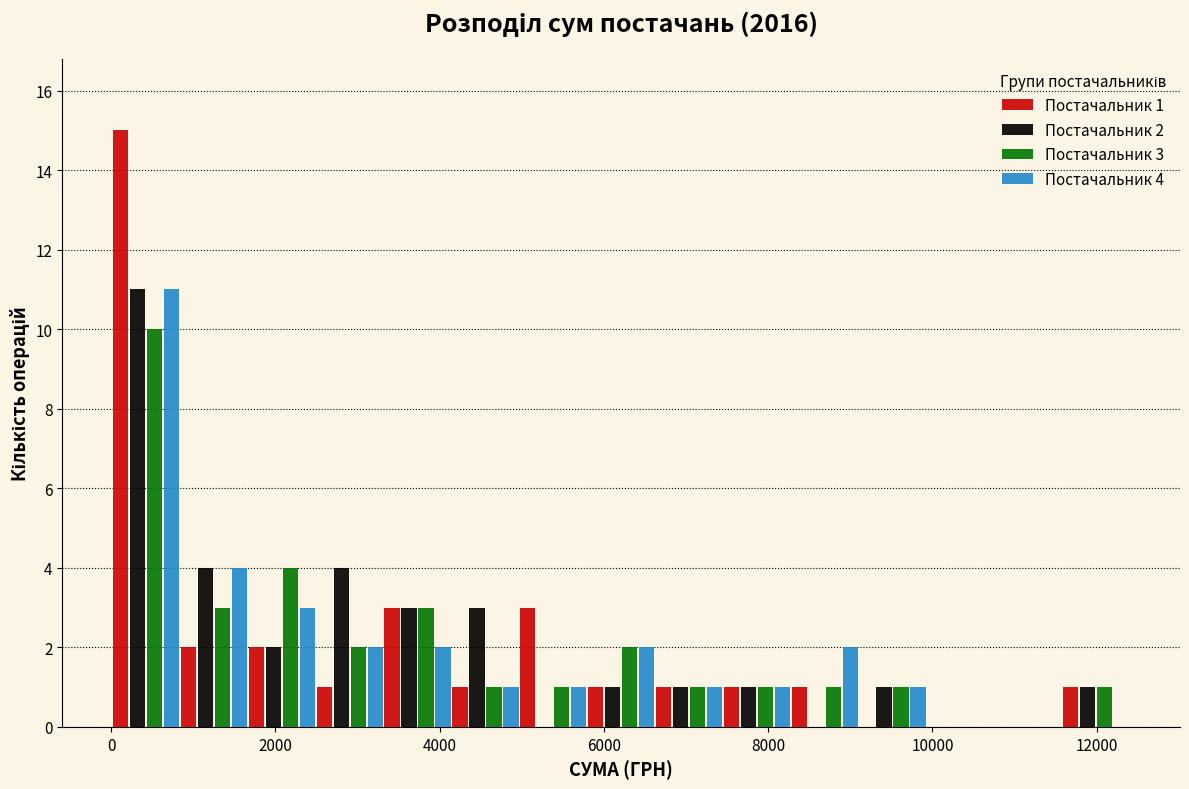

In the Постачальник 1 series, which range on the x-axis has the tallest bar?

0 to 800